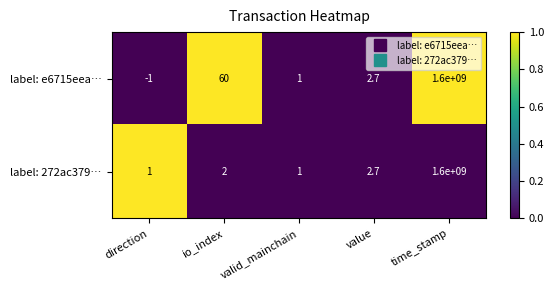

Reading right to left, transcribe all the data shown in this chart.

label: e6715eea…: time_stamp=1600000000.0	value=2.7	valid_mainchain=1.0	io_index=60.0	direction=-1.0
label: 272ac379…: time_stamp=1600000000.0	value=2.7	valid_mainchain=1.0	io_index=2.0	direction=1.0